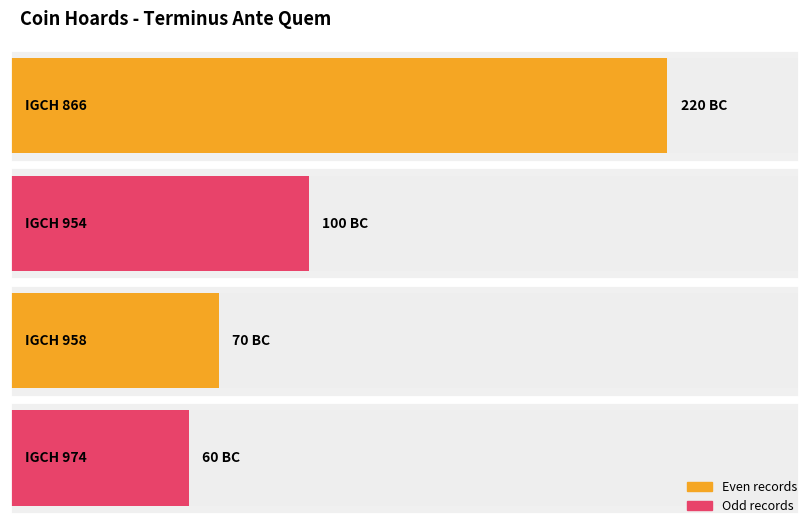

The chart shows a value of -345 at IGCH 866. True or false?

False